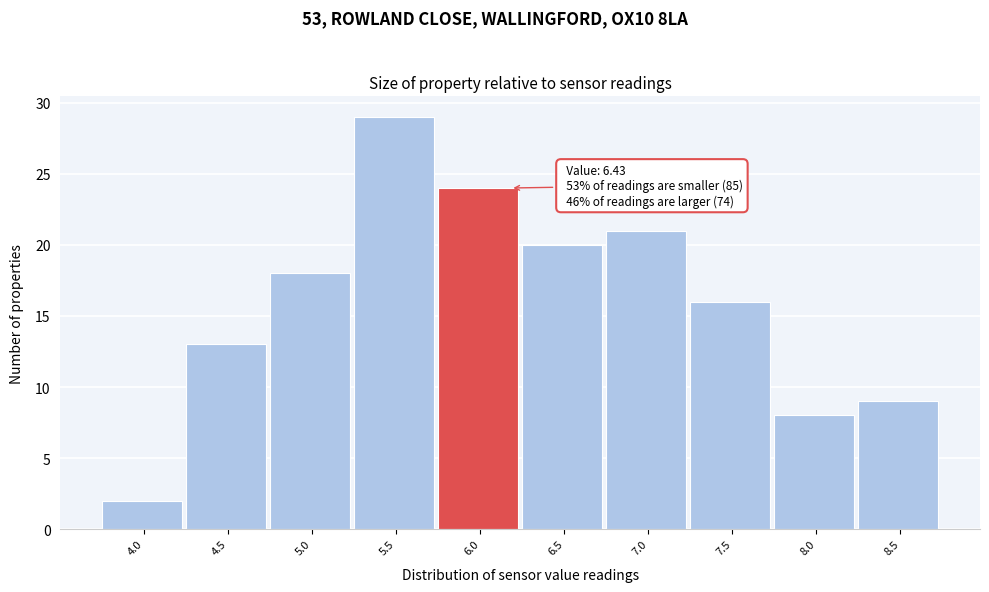

Reading left to right, what are all the values shown in this chart?

2	13	18	29	24	20	21	16	8	9